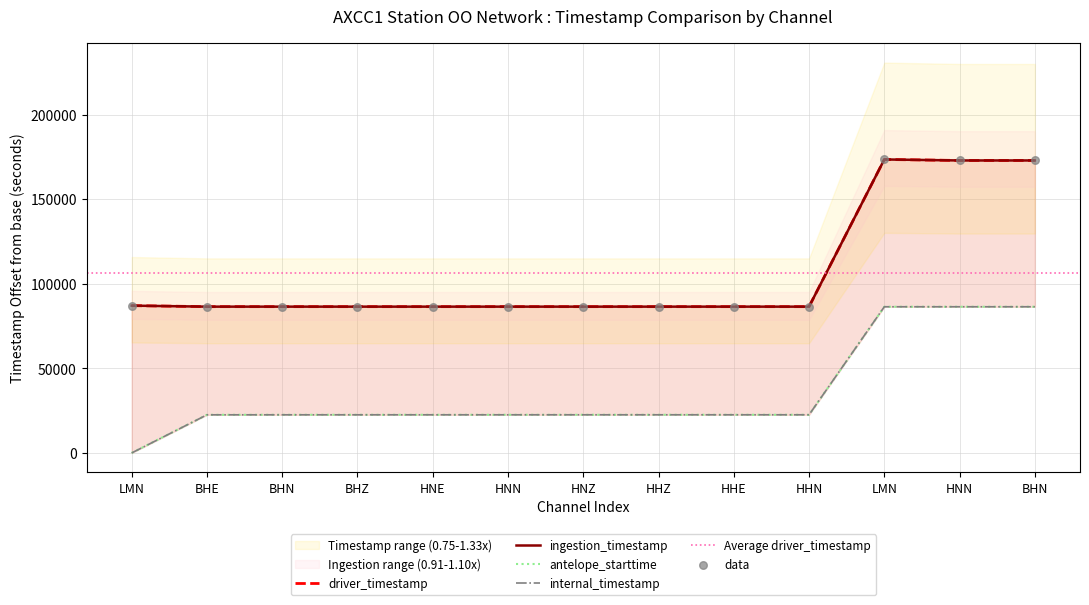

Which series reaches the maximum Y coordinate?

ingestion_timestamp